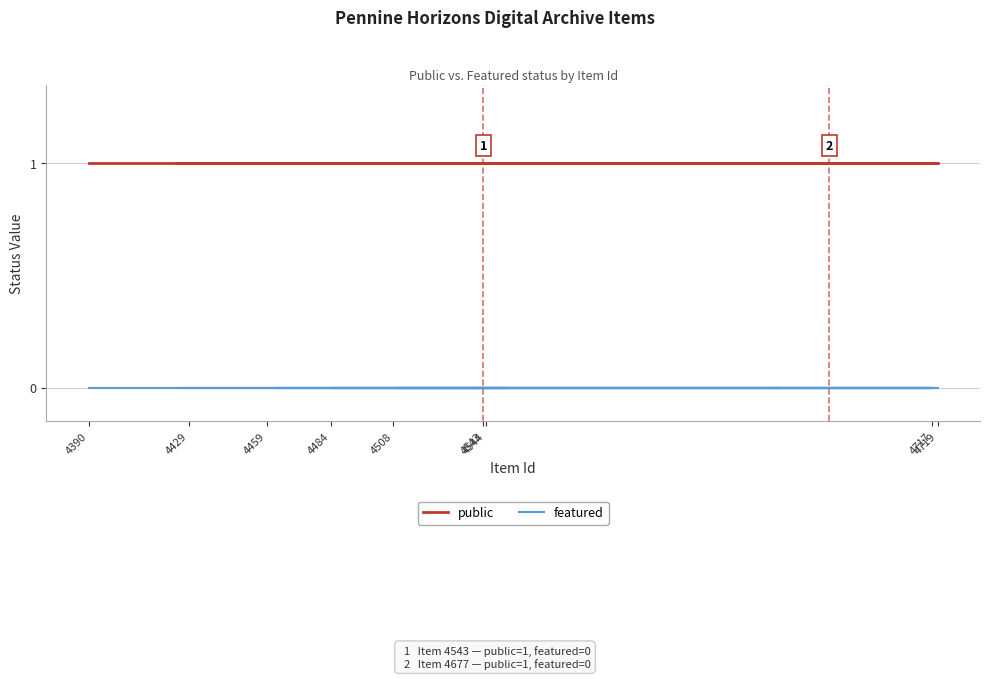

Is this an area chart (filled region under the line)?

No